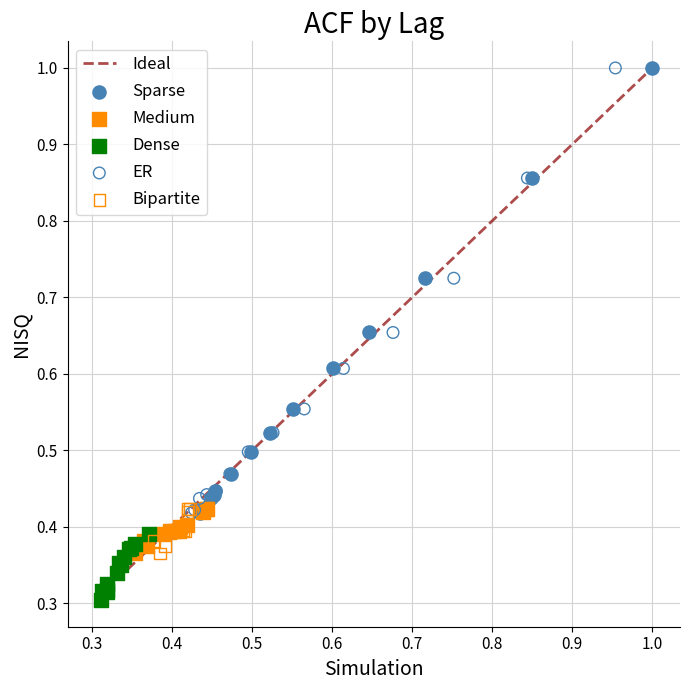

Which series reaches the minimum Y coordinate?

Dense